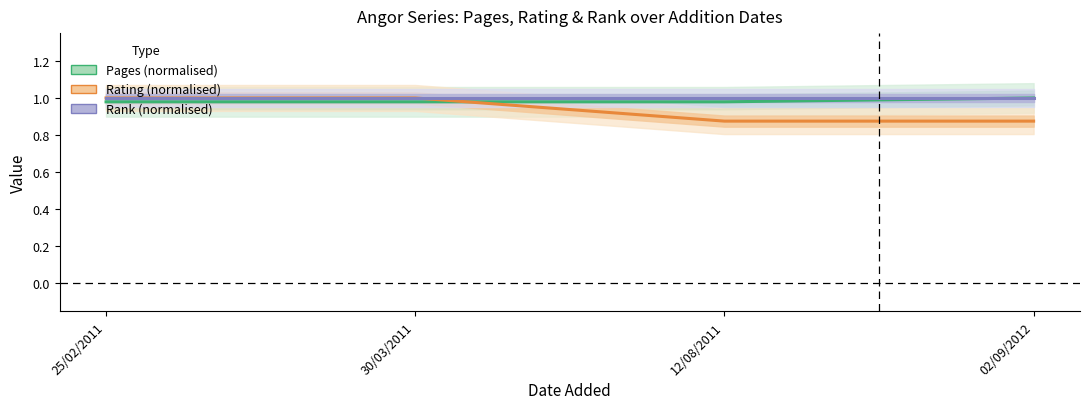

Where is Rating (normalised) nearest to the value 0?

12/08/2011